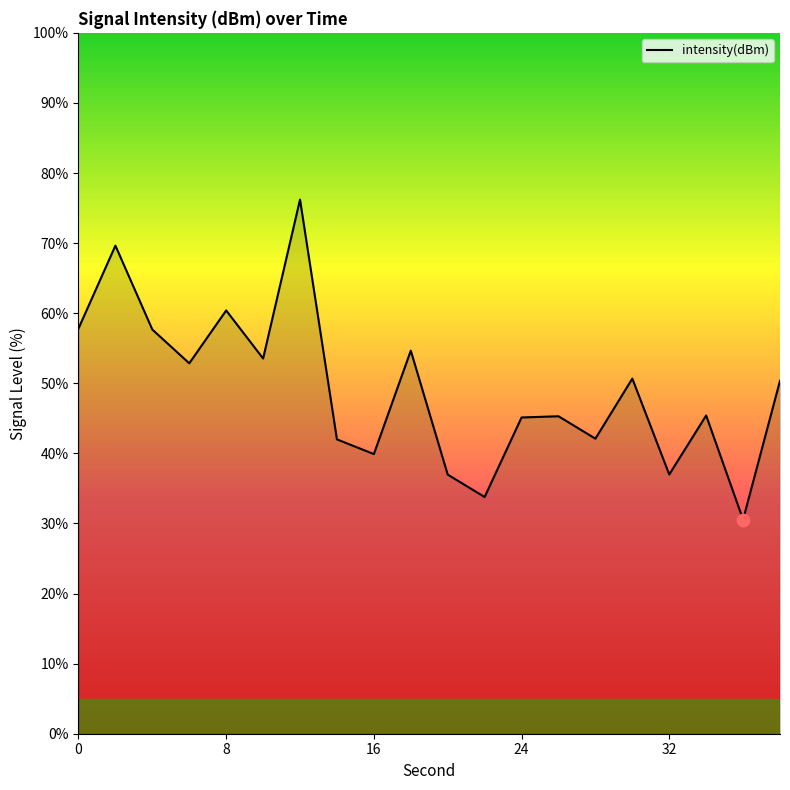

What is the smallest value displayed?

30.5